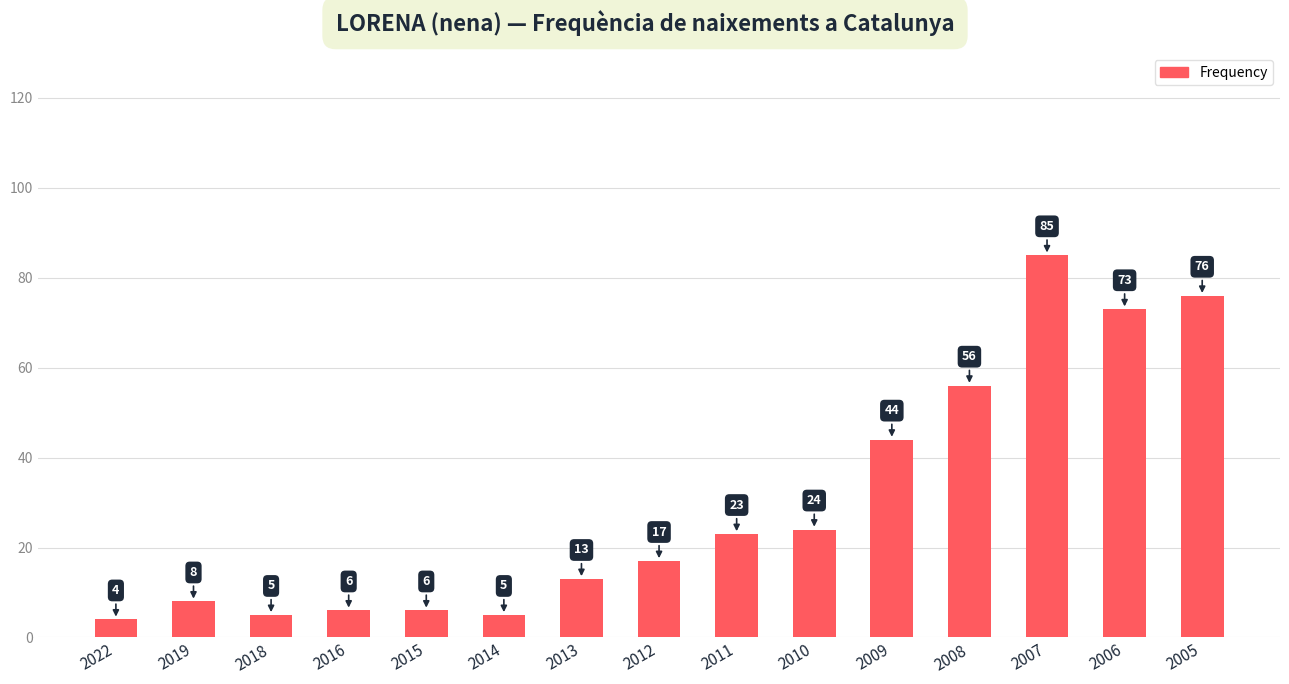

What is the change in value from 2019 to 2014?

-3